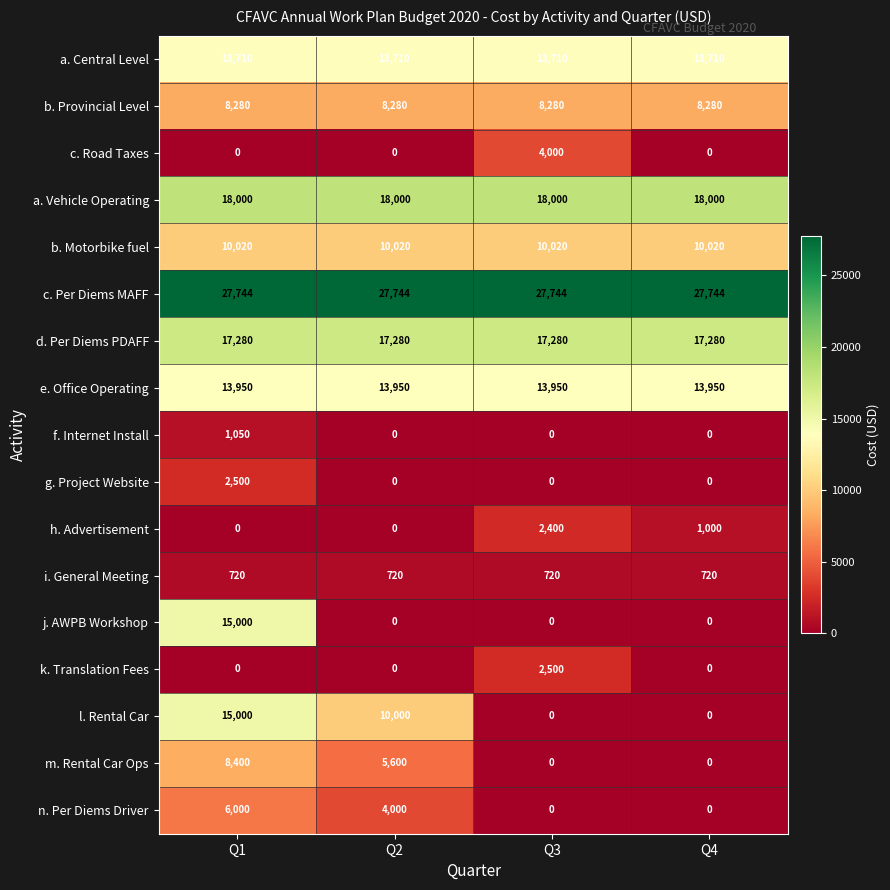

At which category is the sum across all series the highest?

Q1